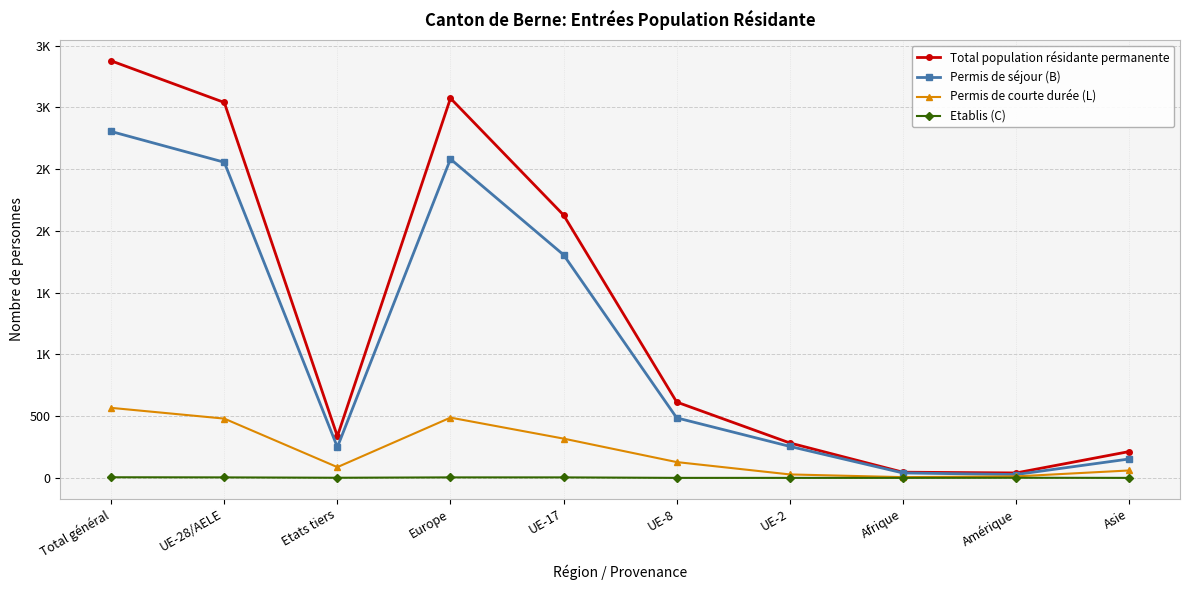

What are all the series names shown in the legend?

Total population résidante permanente, Permis de séjour (B), Permis de courte durée (L), Etablis (C)